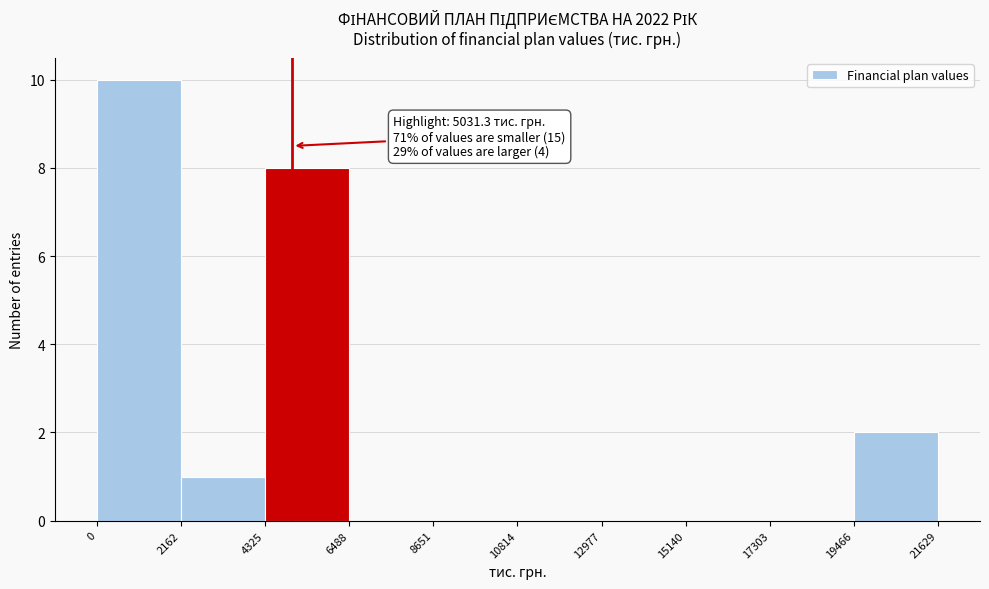

Over which range of the x-axis is the bar tallest?

0 to 2162